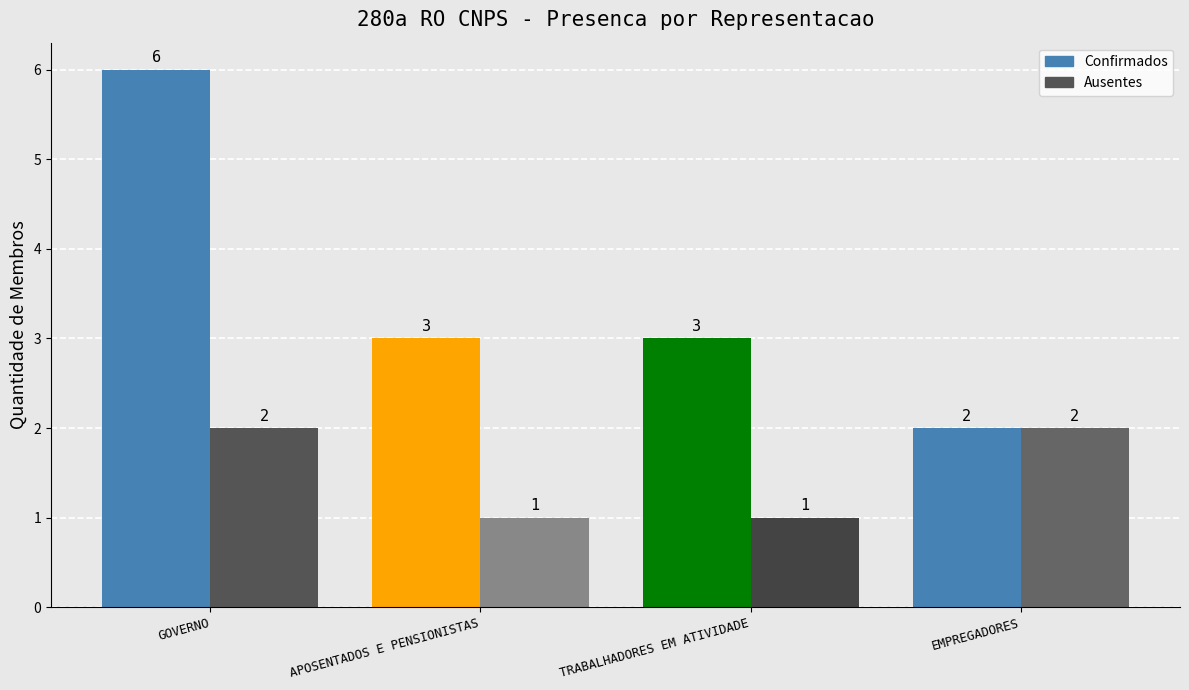

At TRABALHADORES EM ATIVIDADE, list the series in order from largest to smallest.

Confirmados, Ausentes